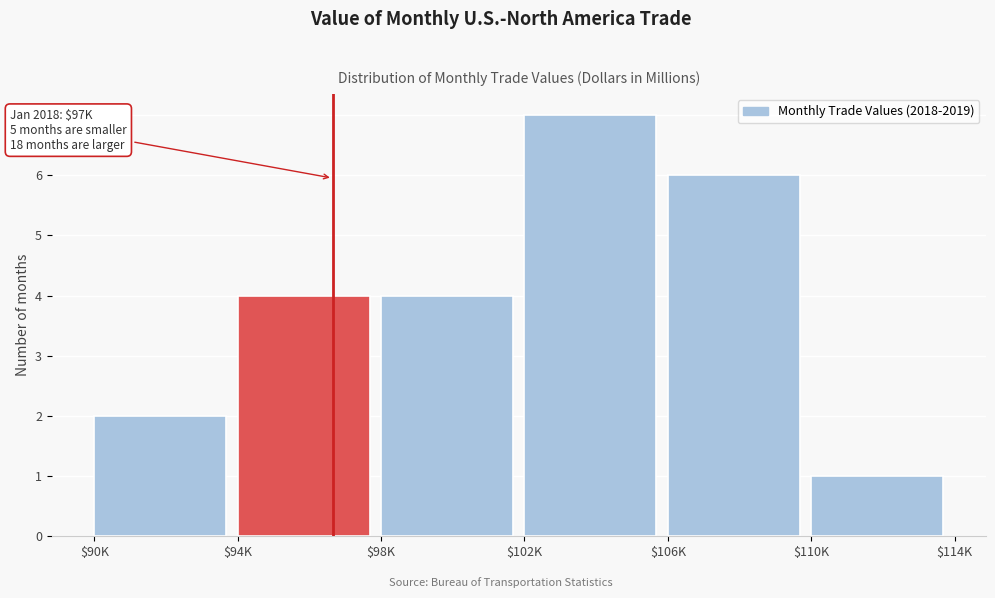

Reading right to left, transcribe all the data shown in this chart.

1	6	7	4	4	2